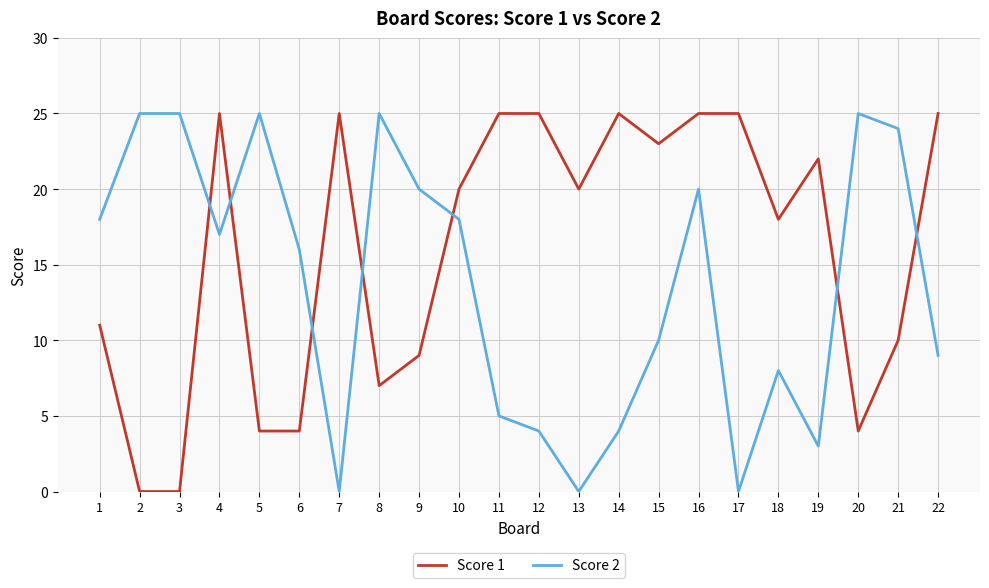

What are all the series names shown in the legend?

Score 1, Score 2